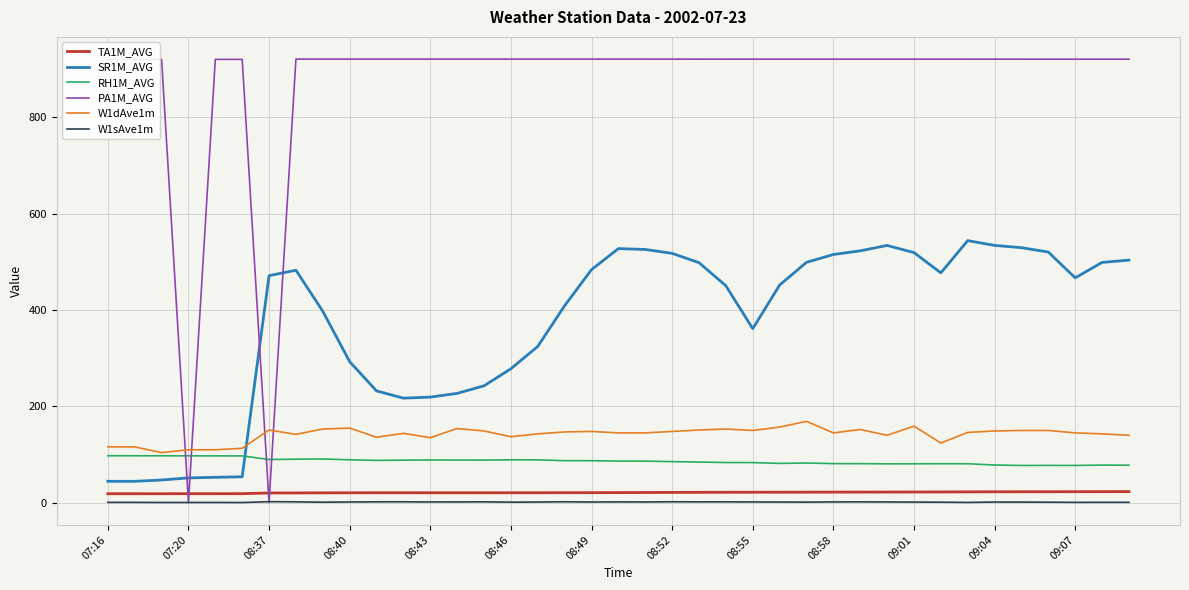

At how many categories does at least one series exceed 607?

37